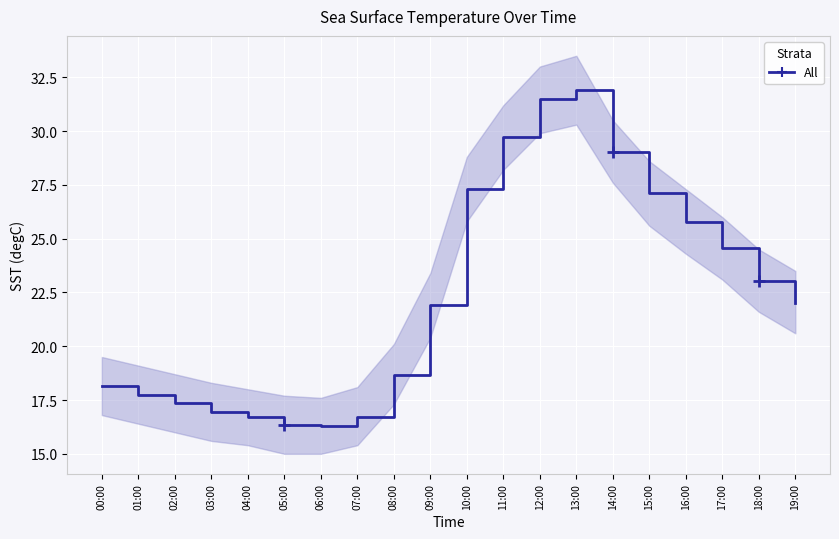

Read the value at 07:00.

16.7